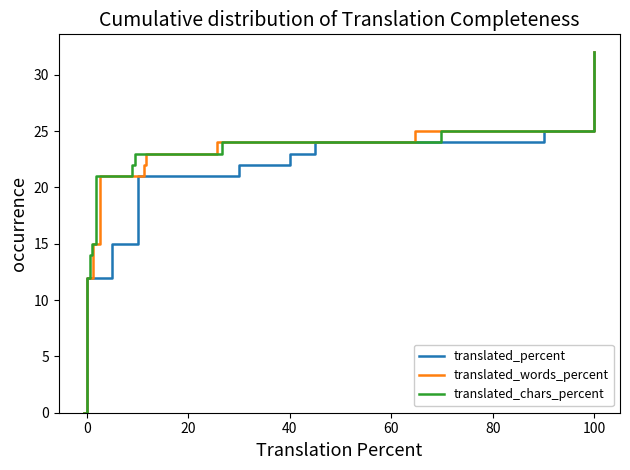

How many lines are shown in the chart?

3